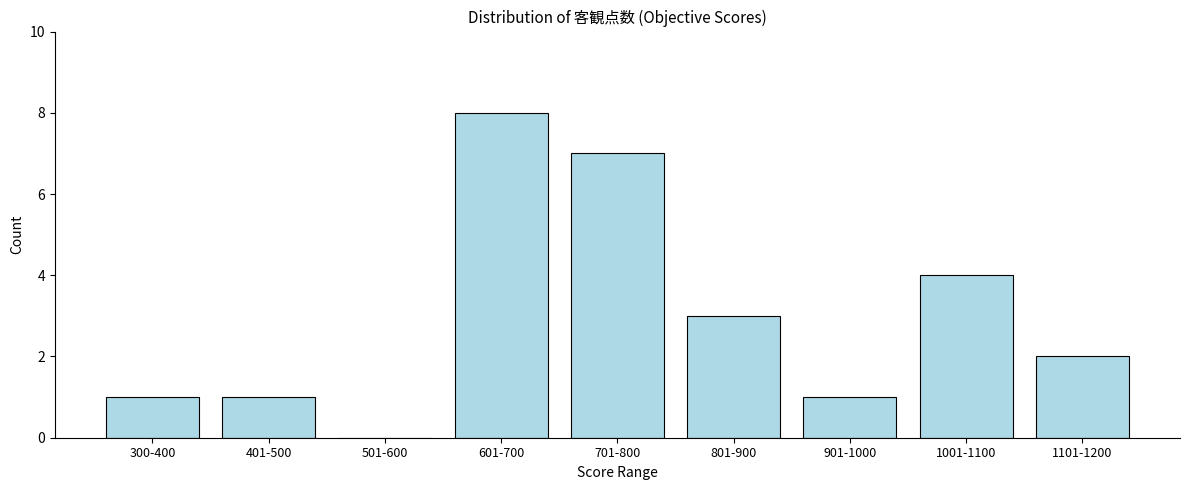

Reading left to right, transcribe all the data shown in this chart.

300-400=1	401-500=1	501-600=0	601-700=8	701-800=7	801-900=3	901-1000=1	1001-1100=4	1101-1200=2